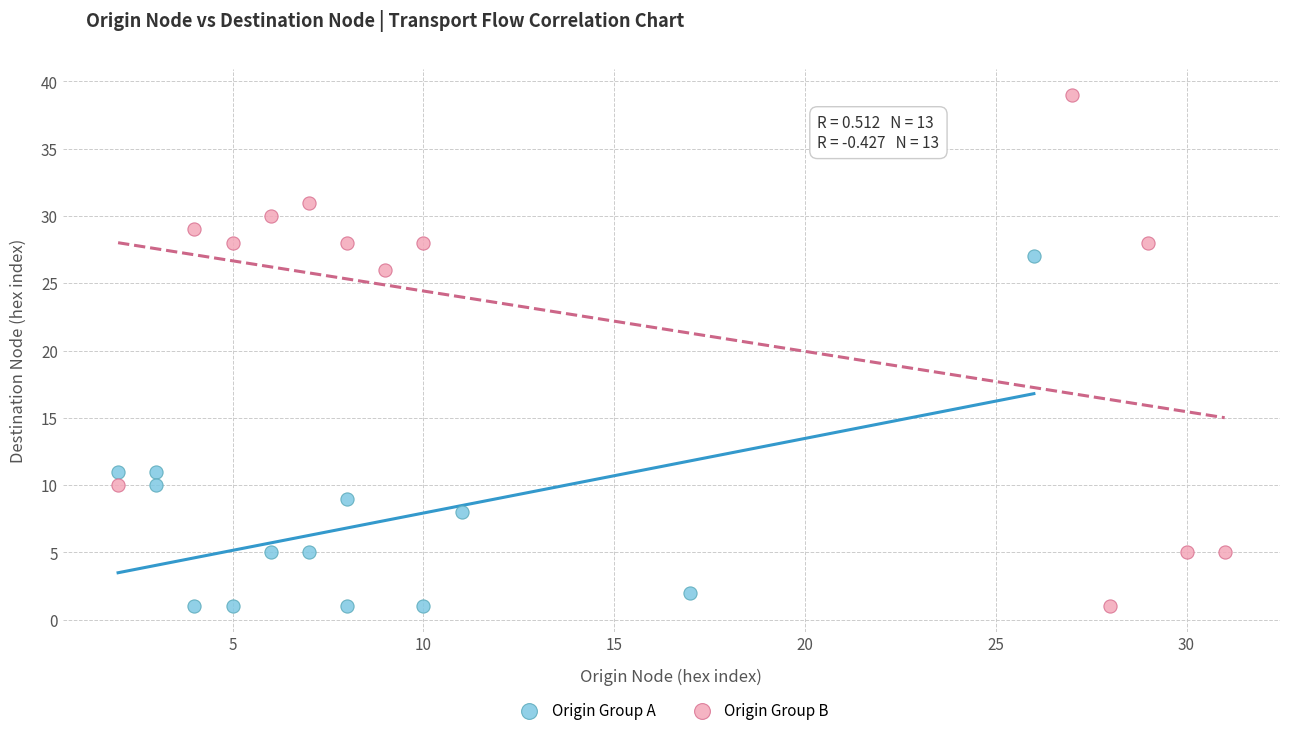

Which series contains the highest Y value?

Origin Group B